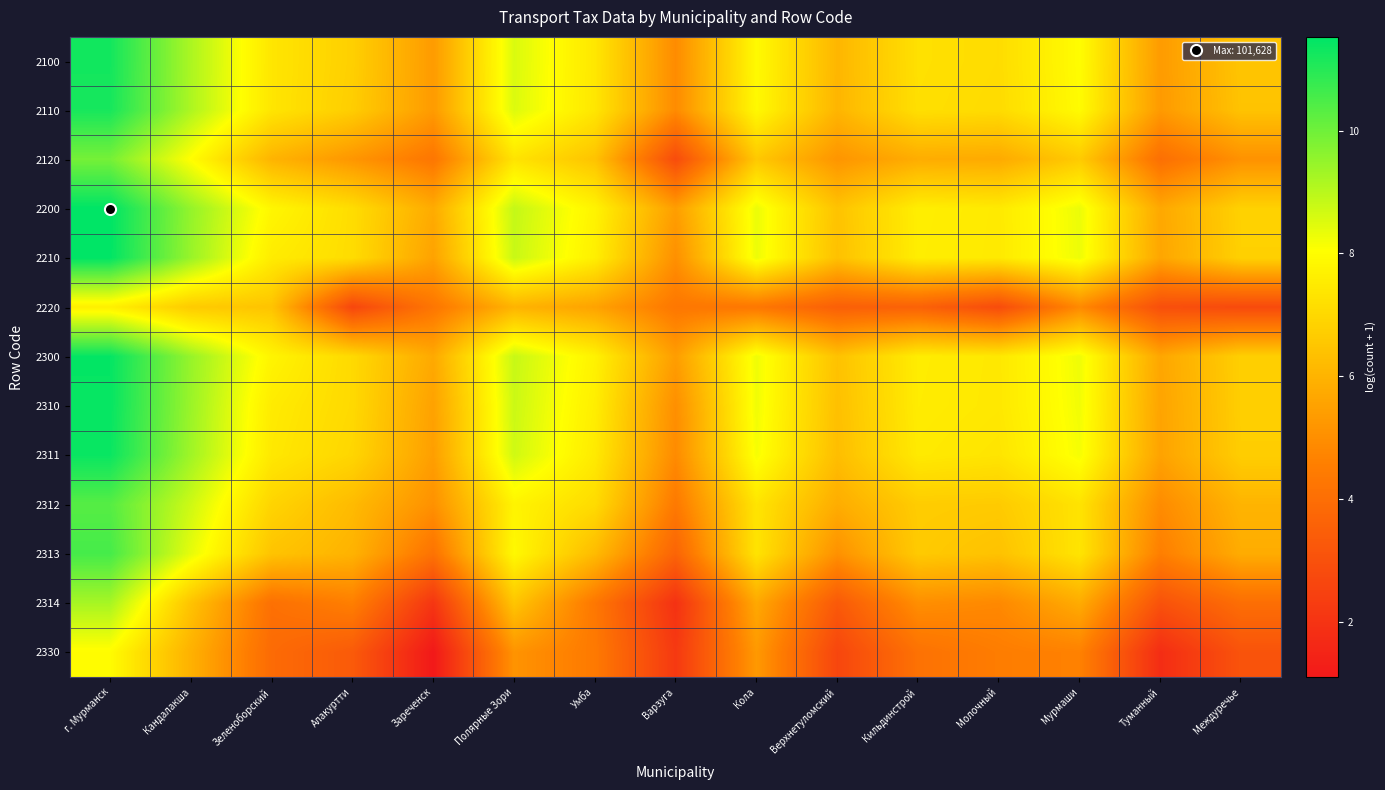

Count the number of data series in this chart.

13